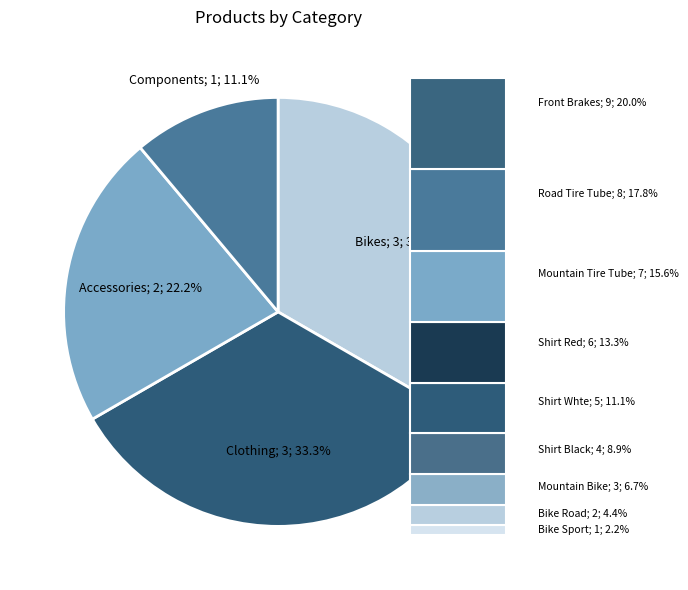

Count the number of slices in the pie.

4